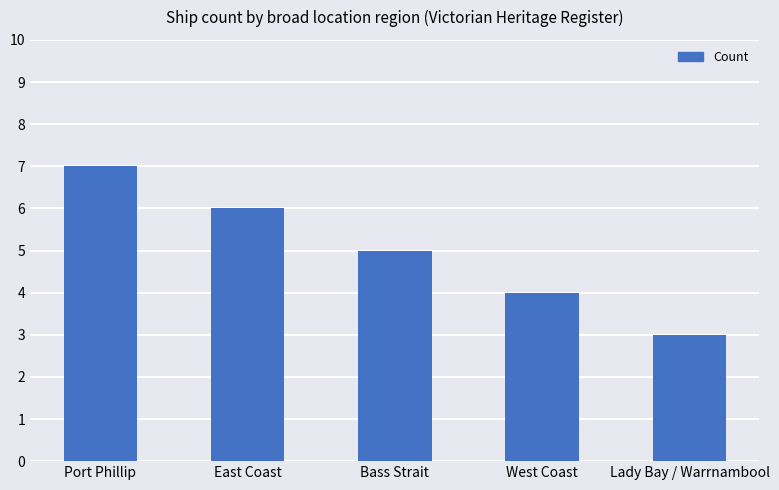

What is the change in value from Bass Strait to Lady Bay / Warrnambool?

-2